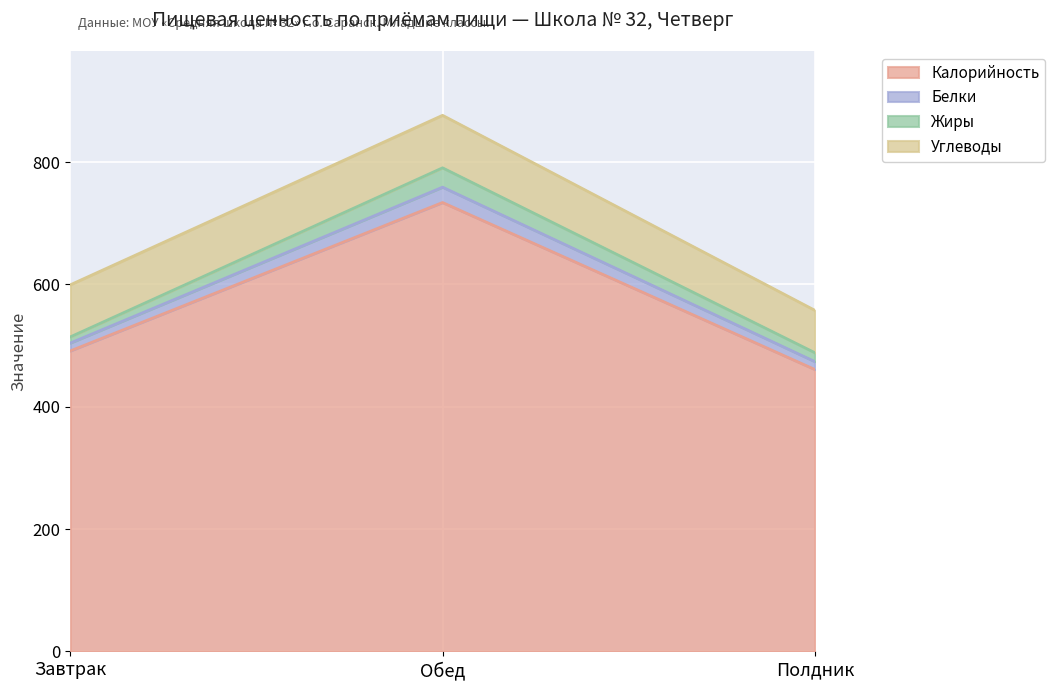

What is the label of the 3rd point from the right?

Завтрак